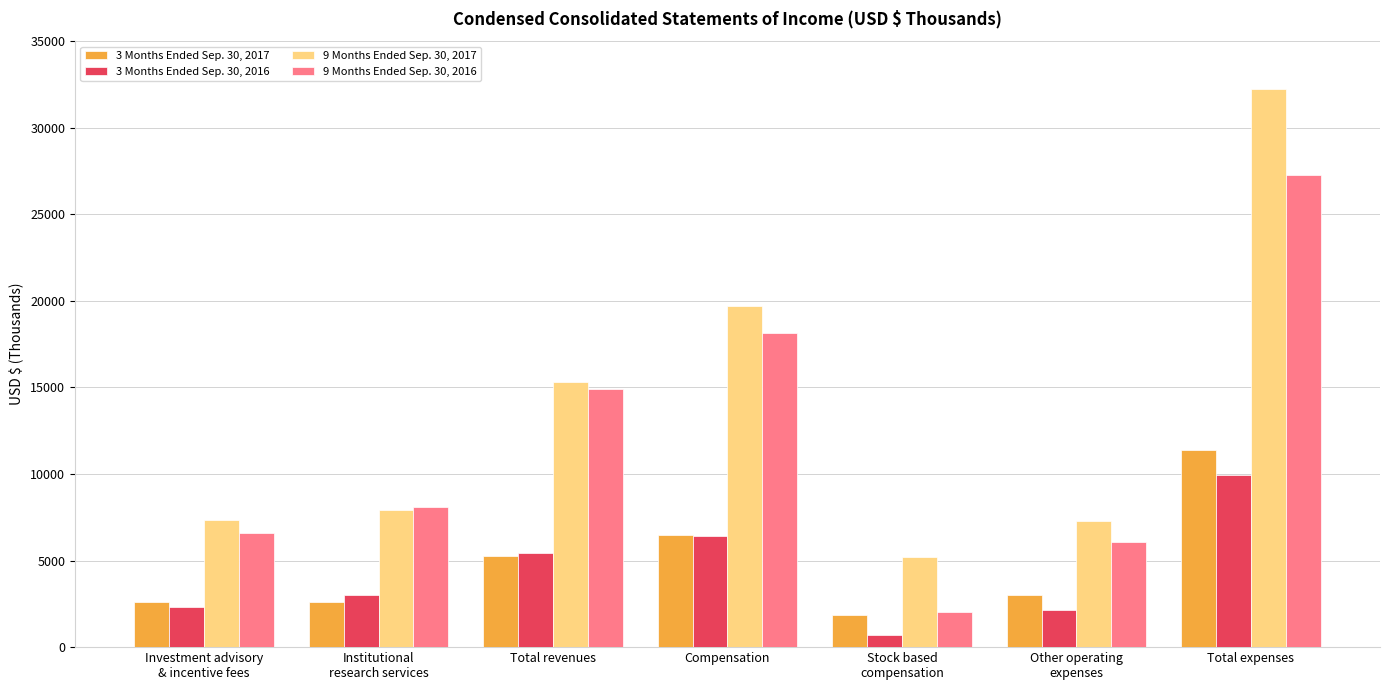

Does the chart contain any negative values?

No